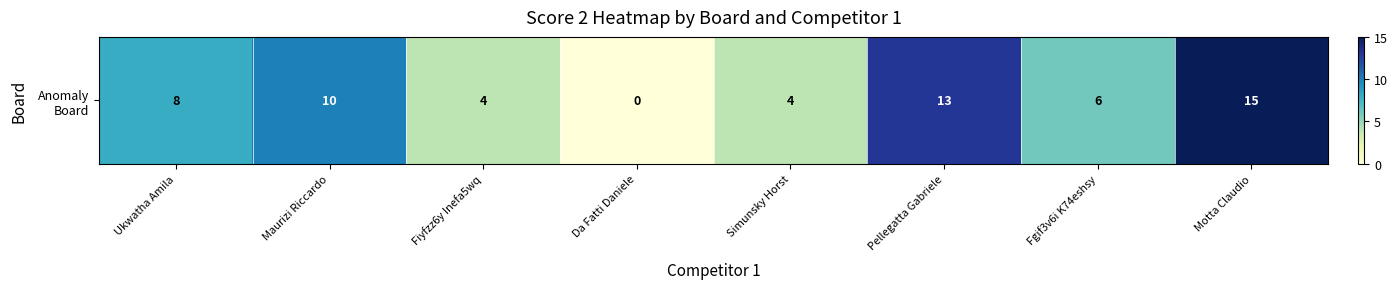

Approximately how many times larger is the value at Pellegatta Gabriele compared to Maurizi Riccardo?

1.3